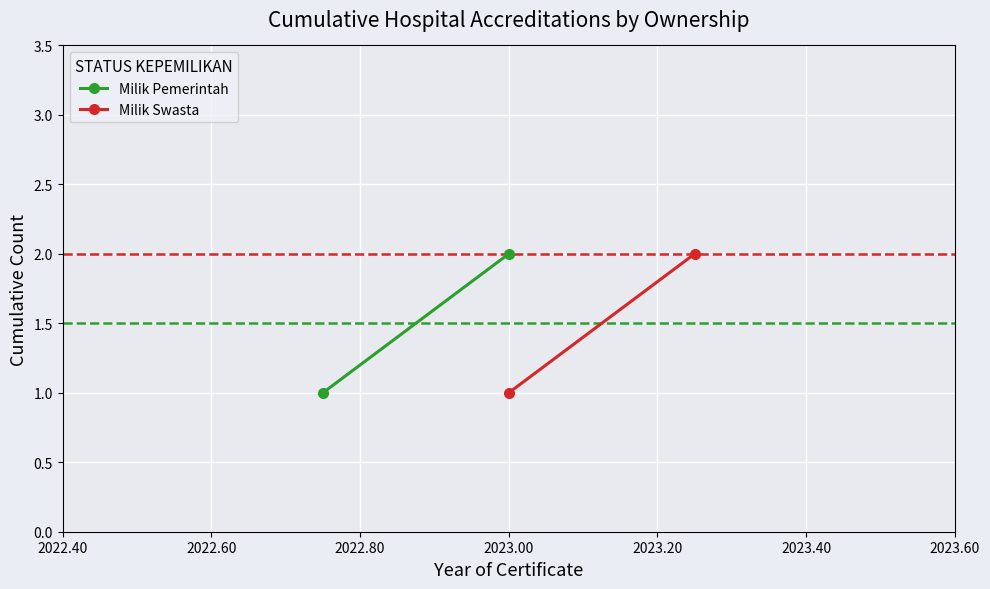

Reading left to right, transcribe all the data shown in this chart.

Milik Pemerintah: 1	2
Milik Swasta: 1	2